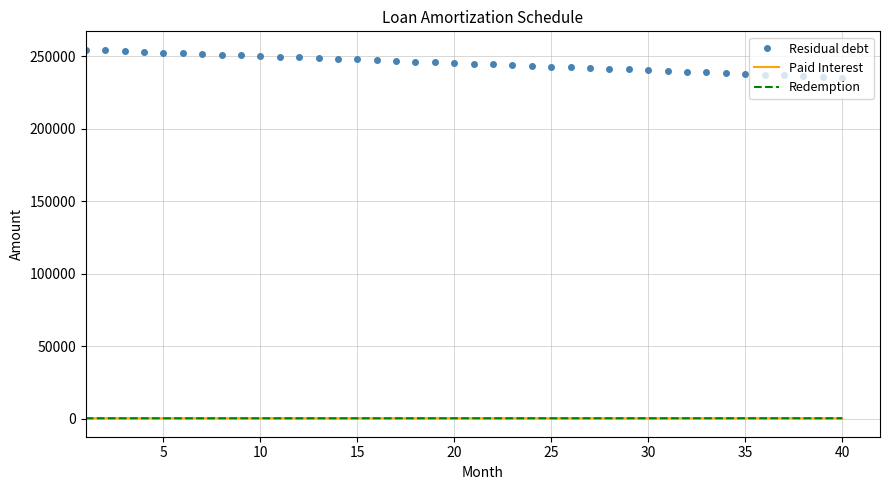

Which series has the widest spread of values?

Residual debt